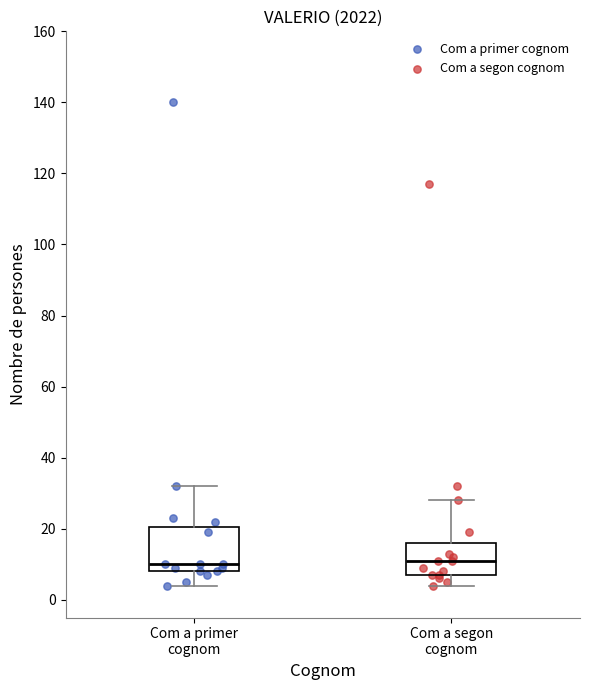

Reading left to right, read every box against the y-axis: the position of its median line, the range the box covers, and the ends of its whiskers. The values are not printed on the chart, so give them approximately, as read against the axis.

Com a primer cognom: median 10, box 8 to 20, whiskers 4 to 32
Com a segon cognom: median 12, box 8 to 16, whiskers 4 to 28